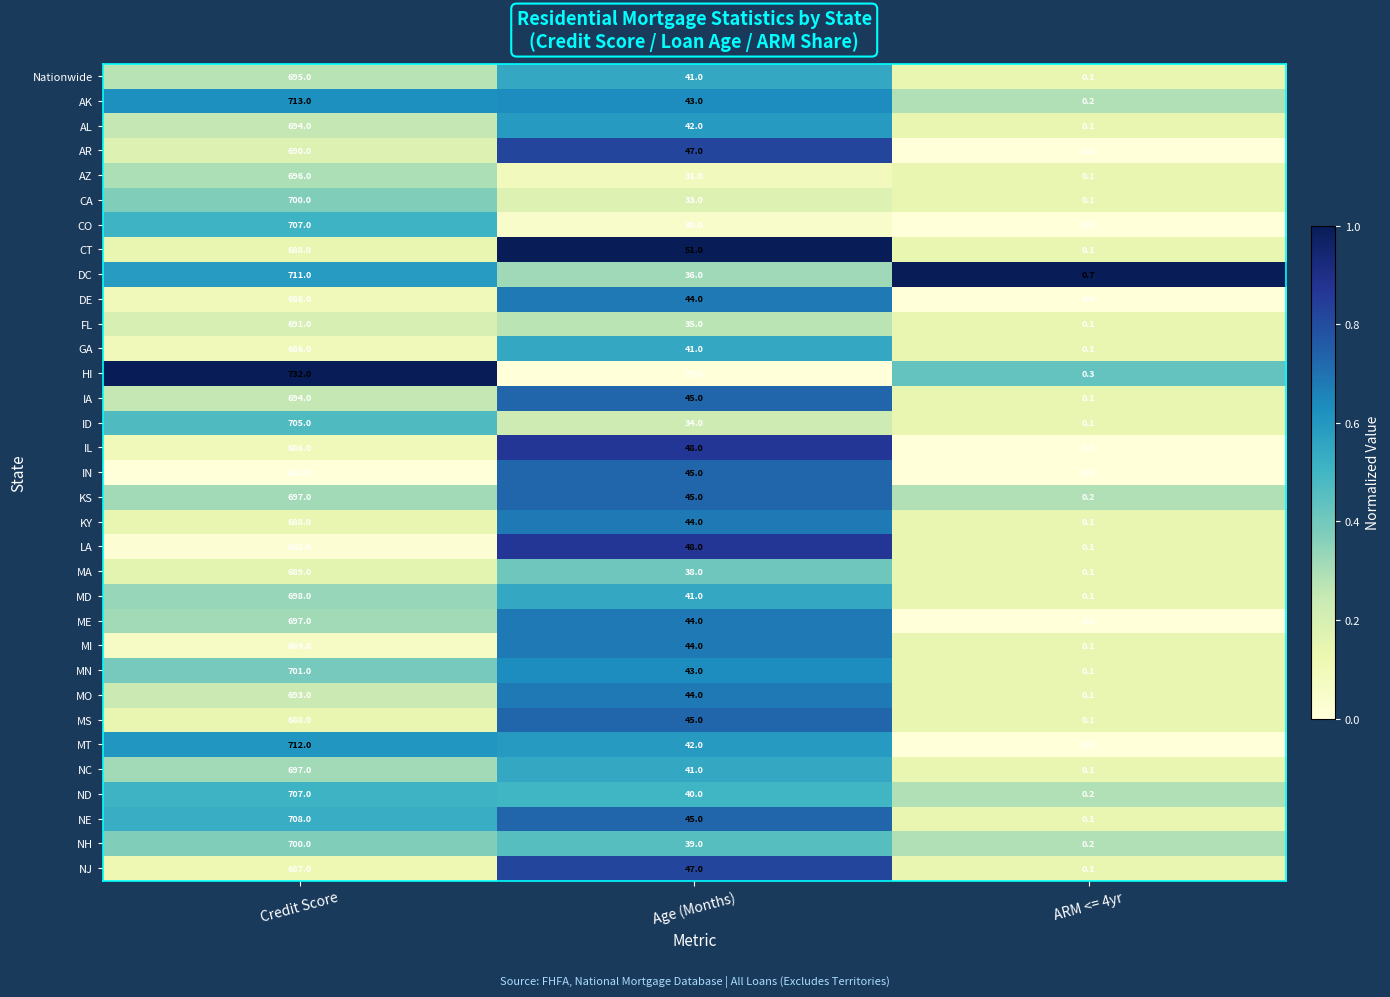

What is the sum of the MS values at Age (Months) and Credit Score?

733.0